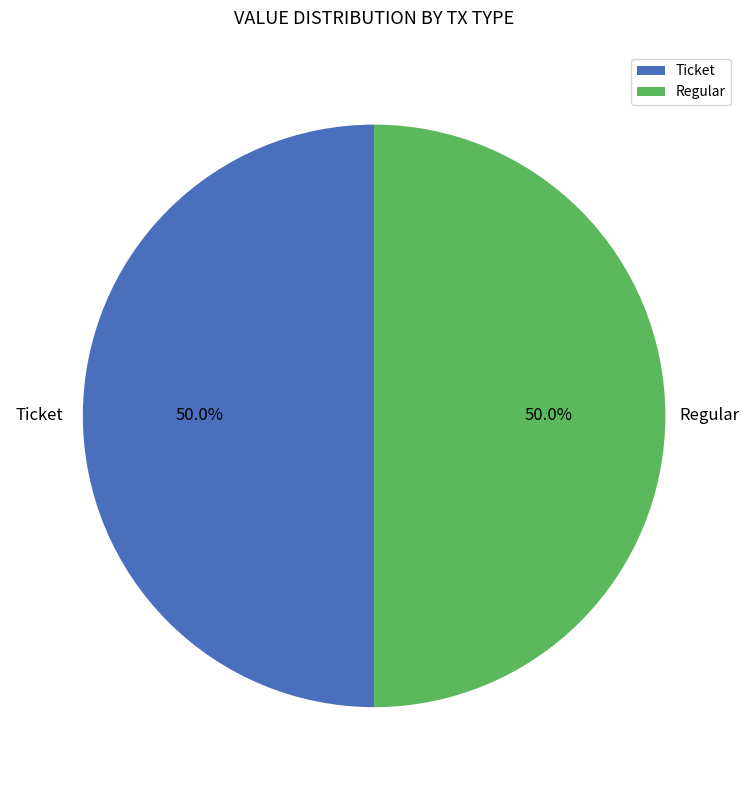

To the nearest percent, what is the difference between the largest and smallest slice percentages?

0%